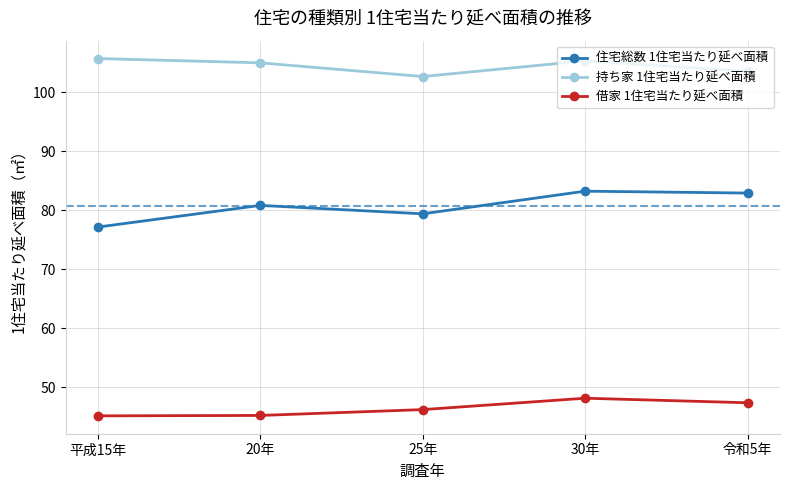

How many distinct data groups are displayed?

3